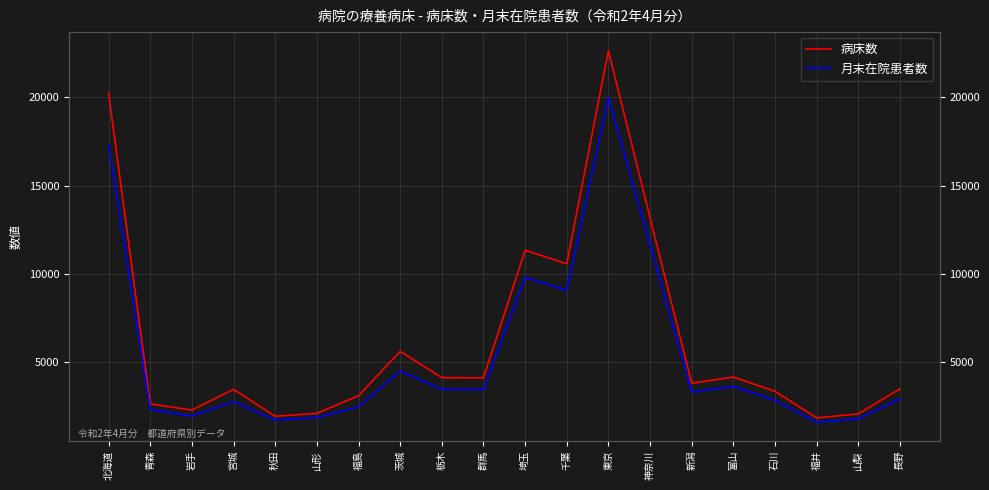

Which has a higher value, 石川 or 埼玉?

埼玉